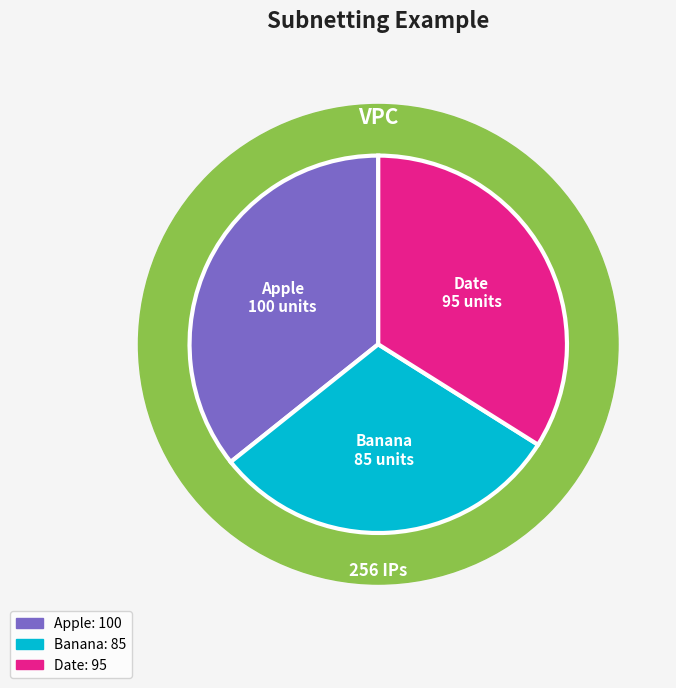

Is it true that Apple is 36% of the pie?

True